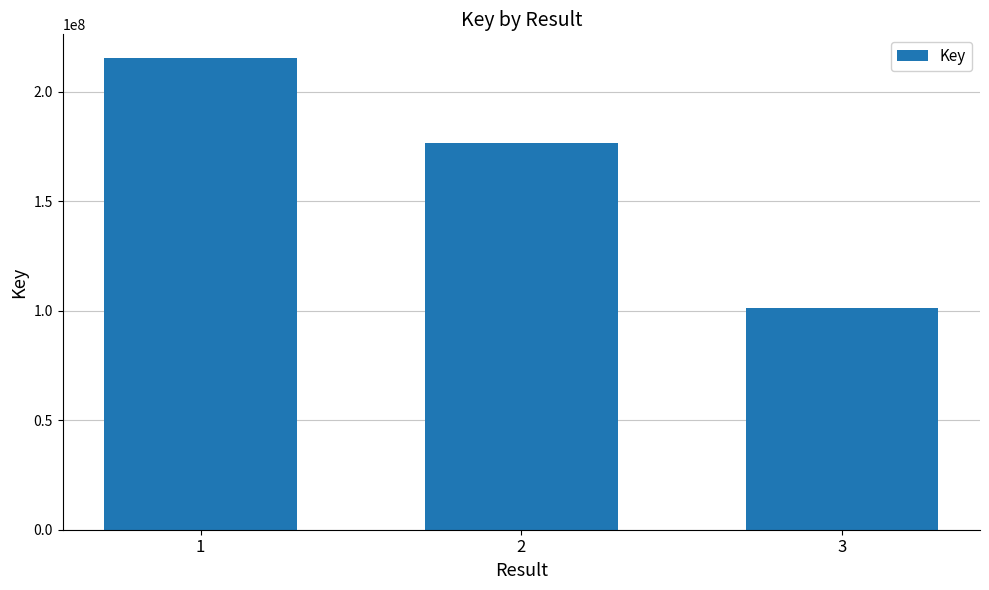

Which category has the highest value across all series?

1